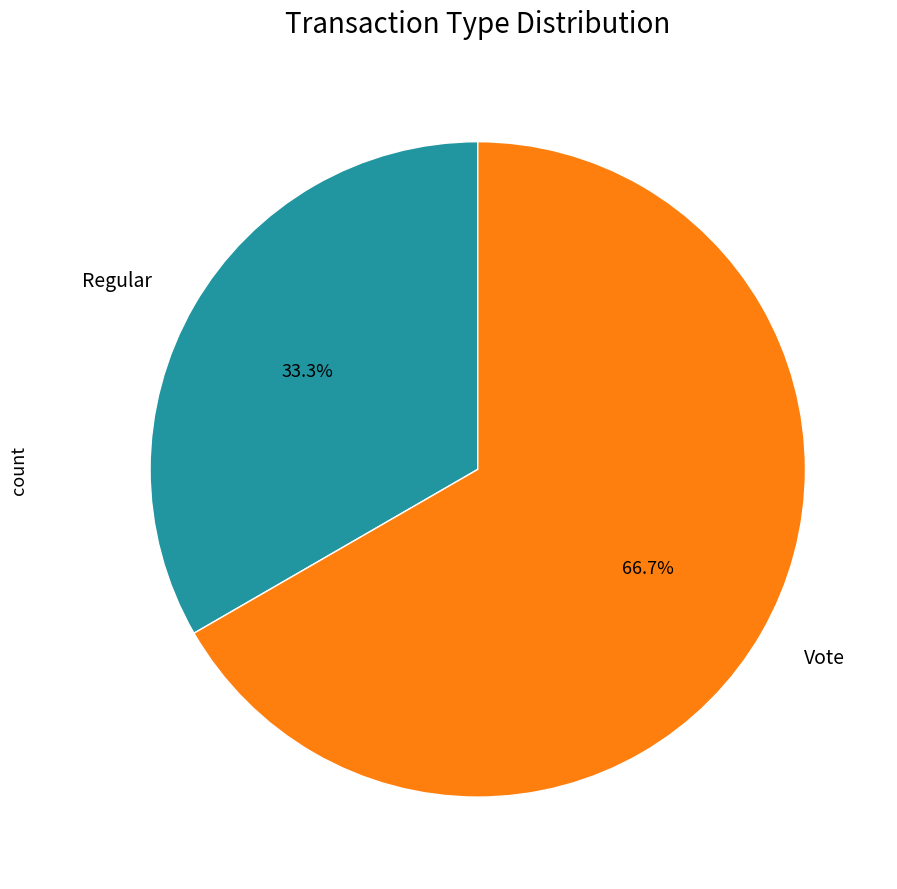

How many slices are in this pie chart?

2